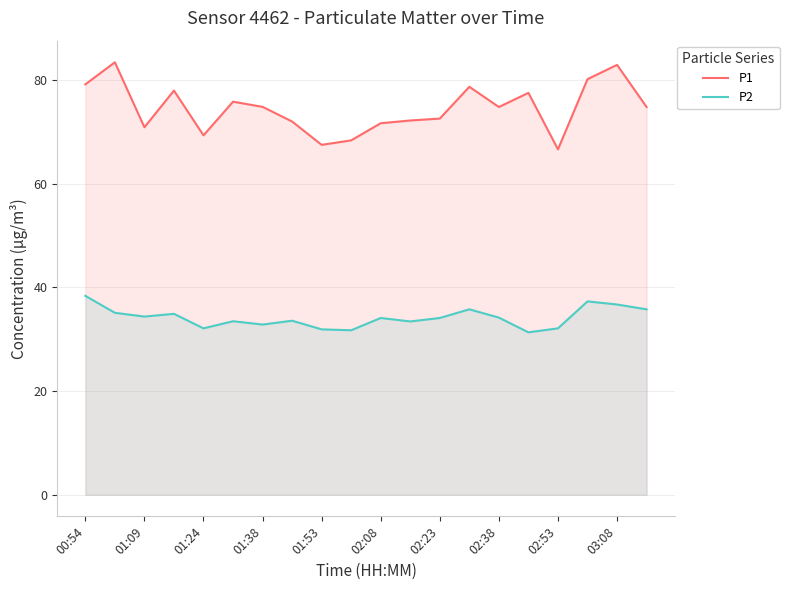

True or false: P2 has a value of 32.1 at 01:24.

True